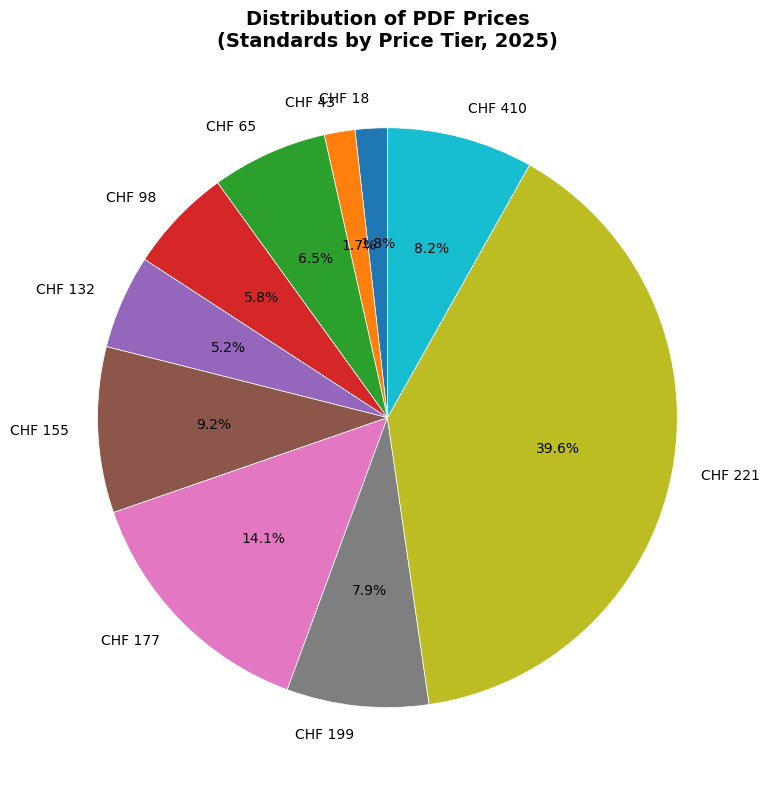

How much of the chart is everything except CHF 199?

92.1%